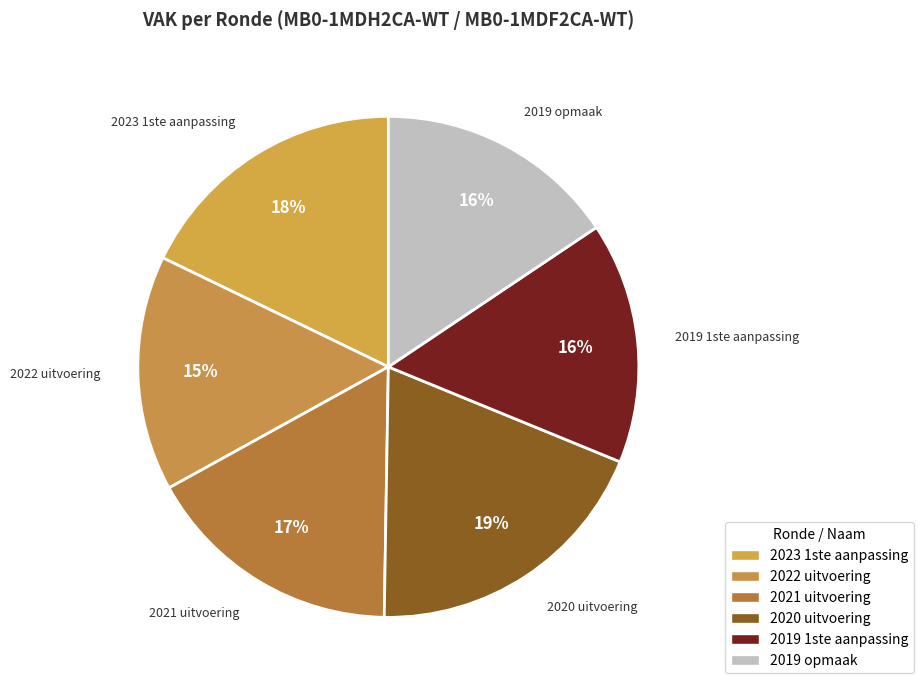

What is the ratio of the value at 2020 uitvoering to the value at 2021 uitvoering?

1.1